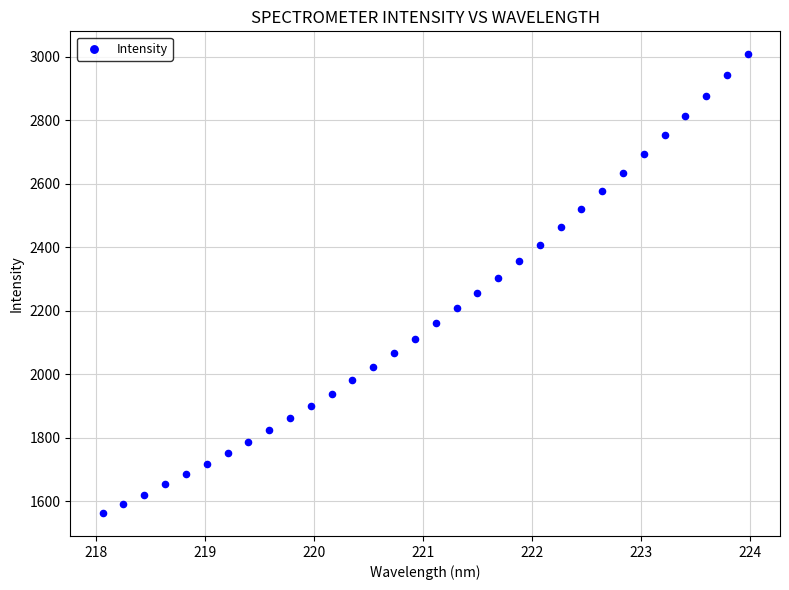

What is the range of X values (max minus min)?

5.9